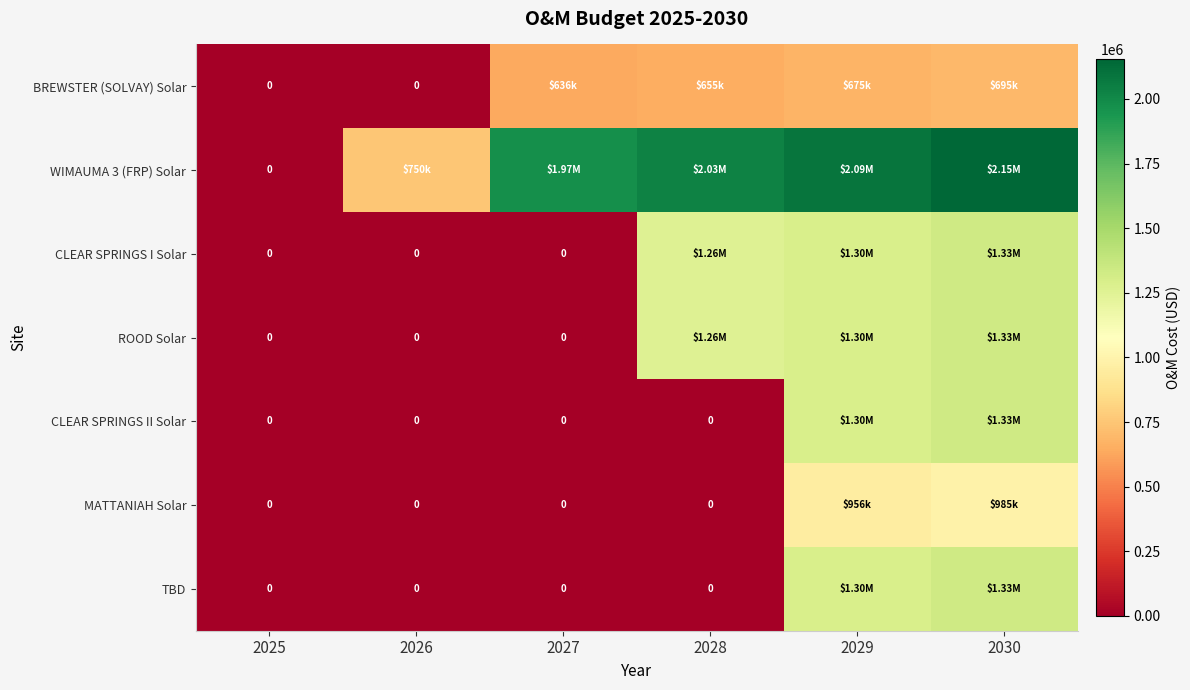

What is the spread (max minus min) of values at 2029?

1416640.2